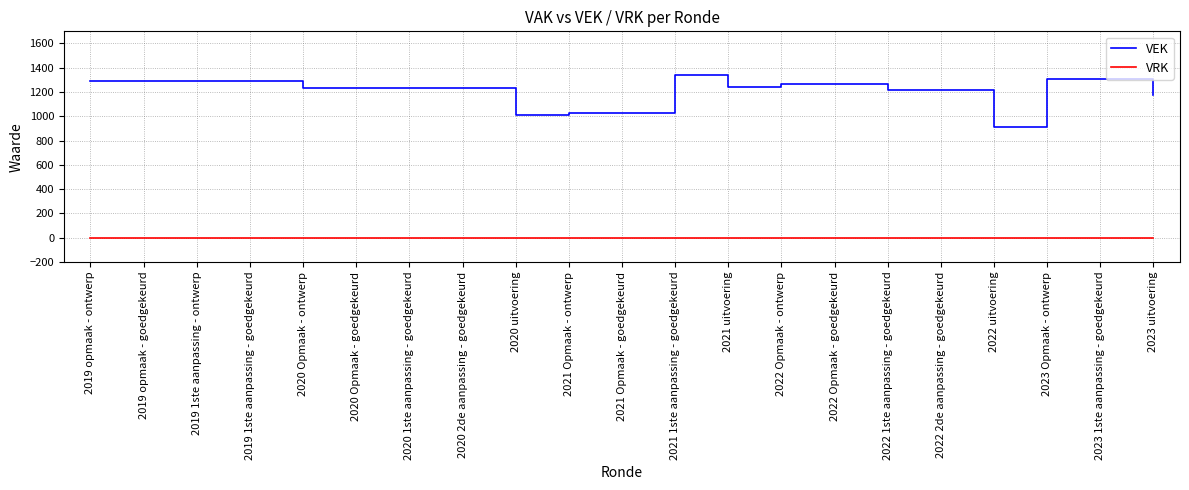

List the series in order of their overall mean, highest first.

VEK, VRK